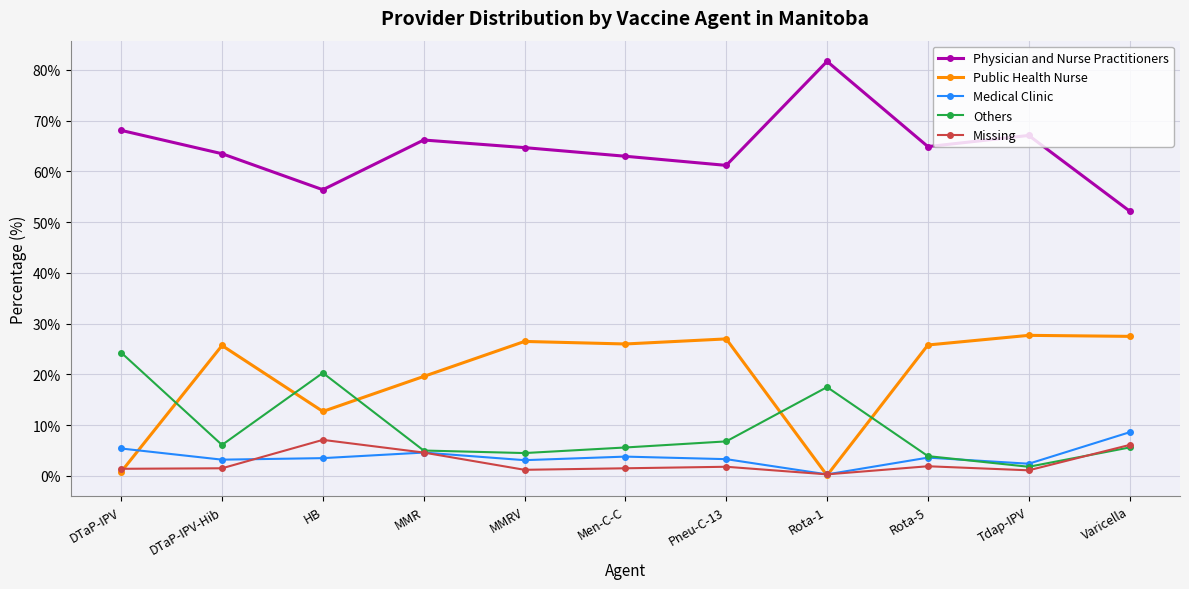

Which series has the largest total across all categories?

Physician and Nurse Practitioners